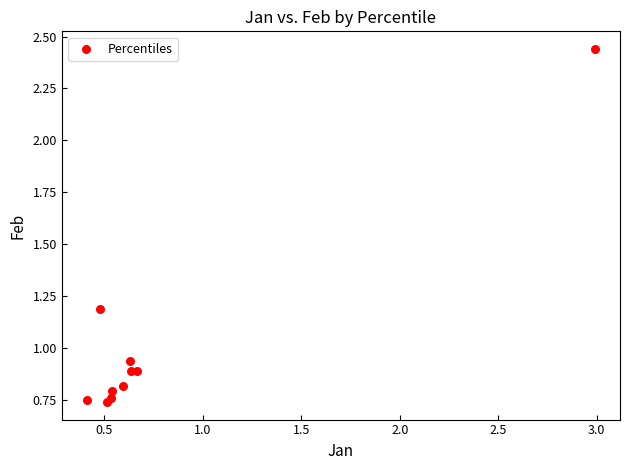

What is the range of Y values (max minus min)?

1.7